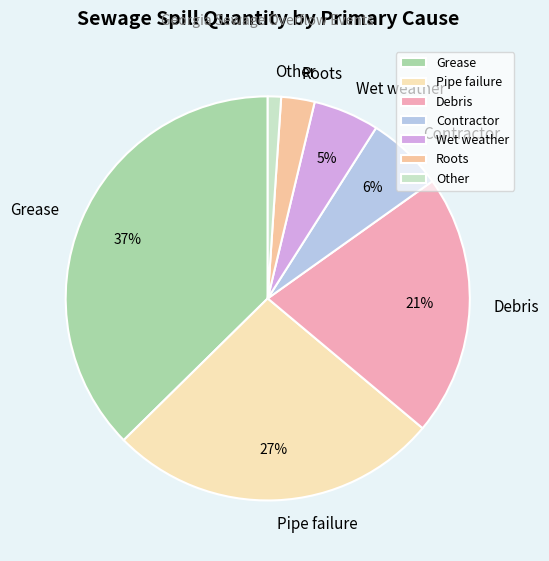

To the nearest percent, what portion does Wet weather represent?

5%